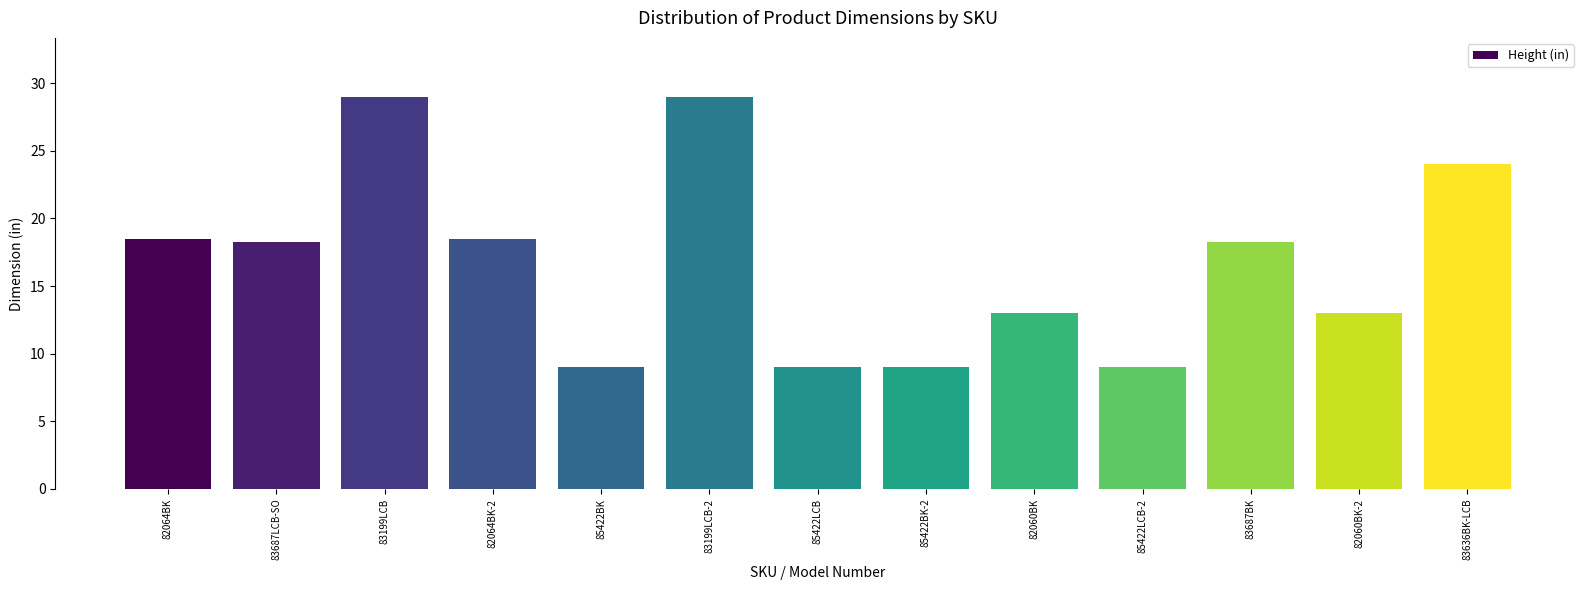

What is the value of the 13th bar from the left?

24.0